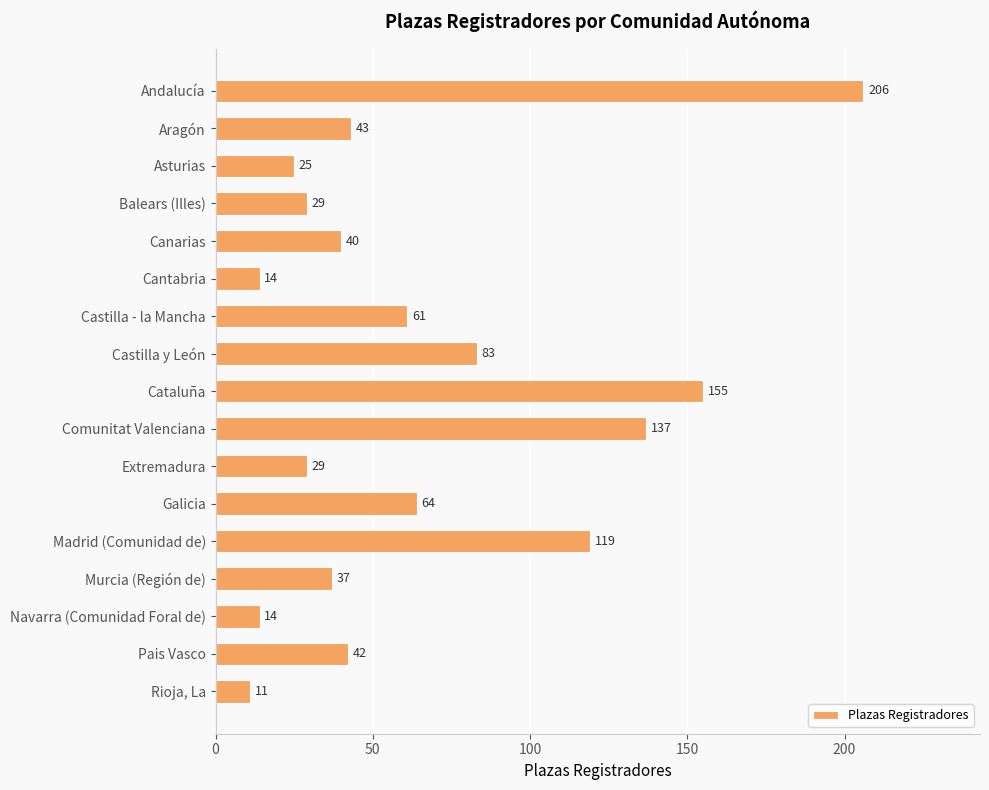

How many values are below 42?

8